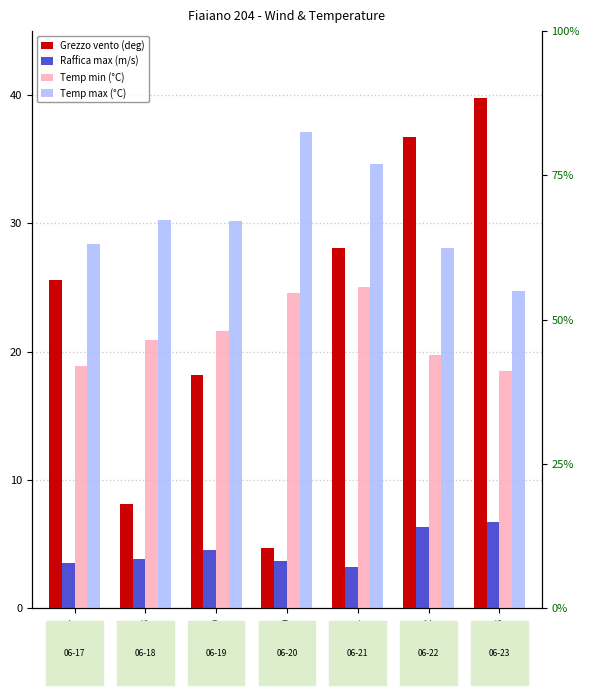

What are all the series names shown in the legend?

Raffica max (m/s), Temp min (°C), Temp max (°C), Grezzo vento (deg)